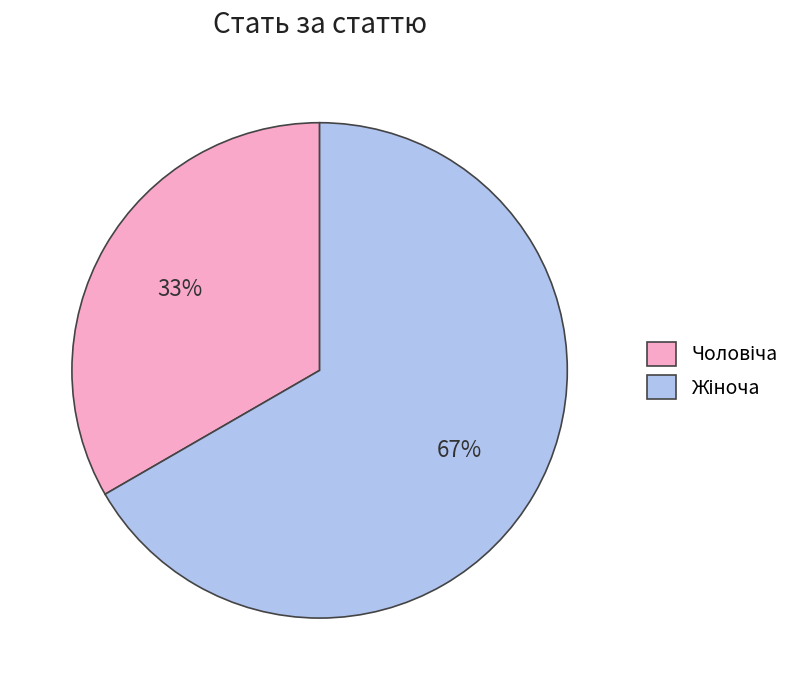

To the nearest percent, what is the average slice percentage?

50%